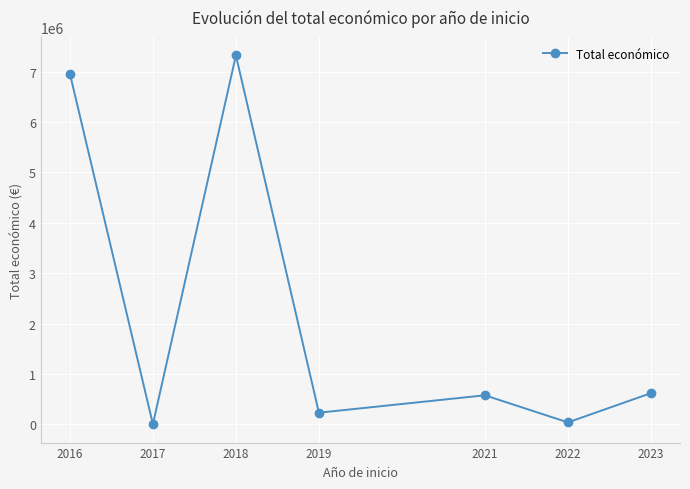

How many data points does each series have?

7